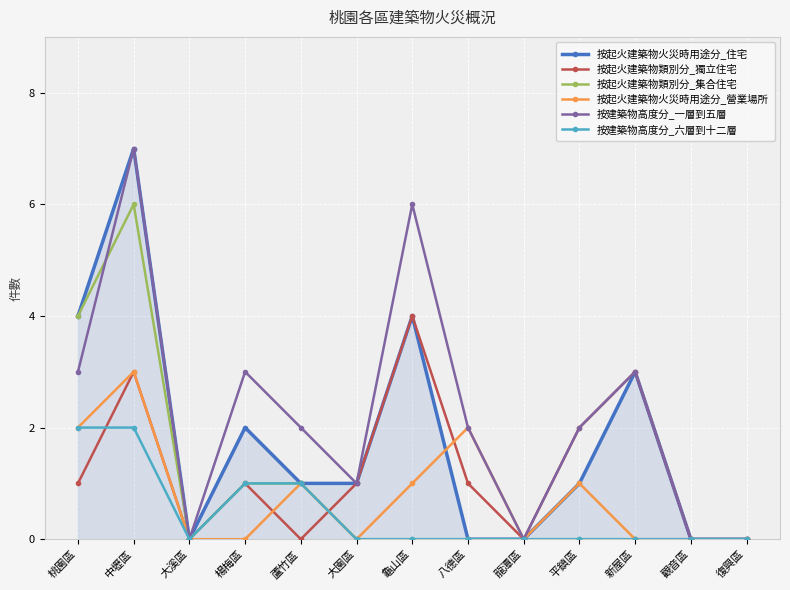

How many series are shown in this chart?

6